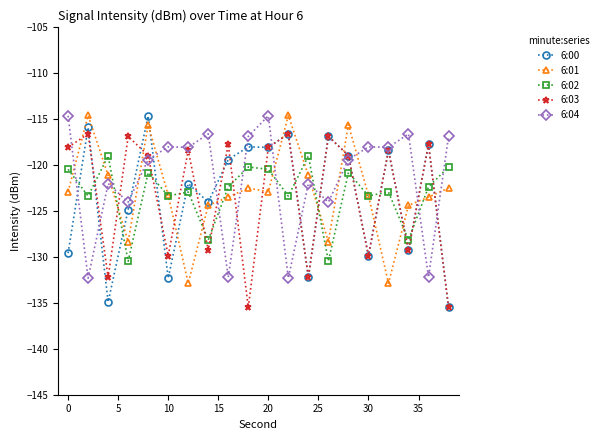

What is the minimum value shown in the chart?

-135.5